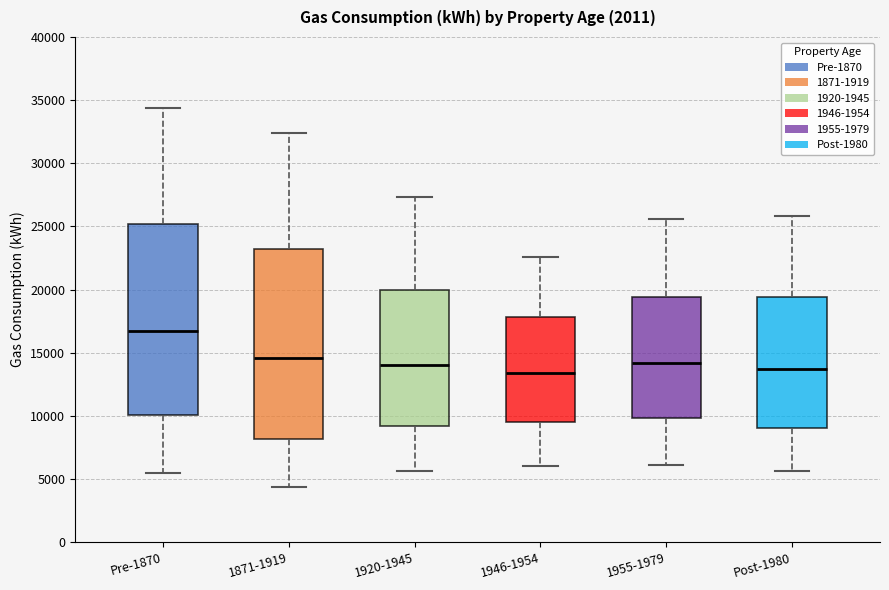

Where is the lower edge of the box for 1871-1919 on the y-axis? The values are not printed on the chart, so give them approximately, as read against the axis.

8000